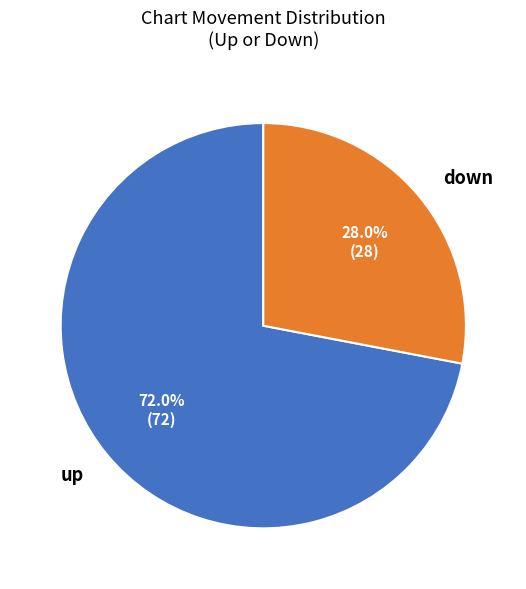

Is there any slice that represents more than half of the pie?

Yes